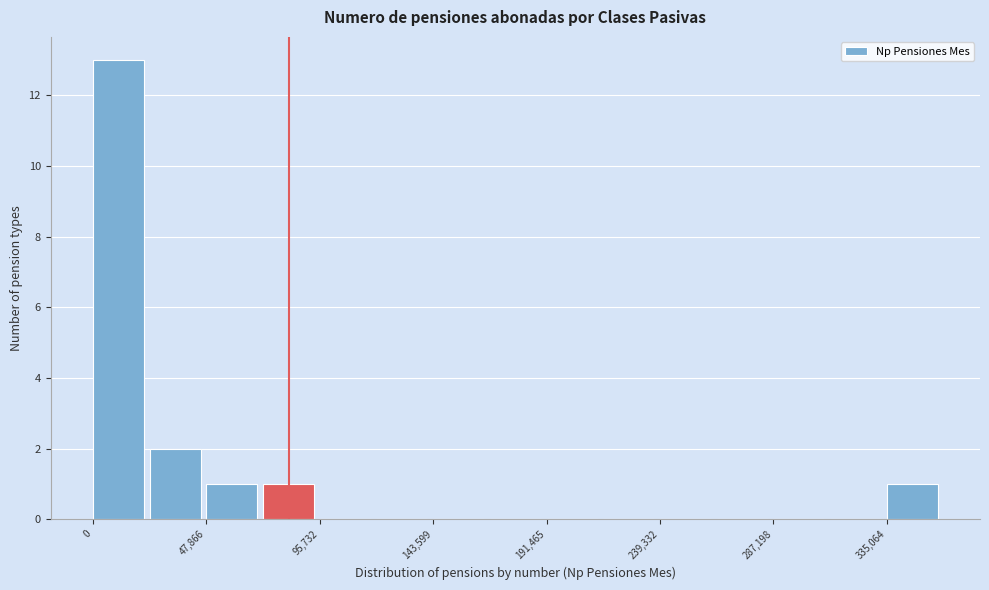

How tall is the bar that spans 0 to 25000 on the x-axis? Neither the bar edges nor the heights are printed on the chart, so give them approximately, as read against the axes.

13